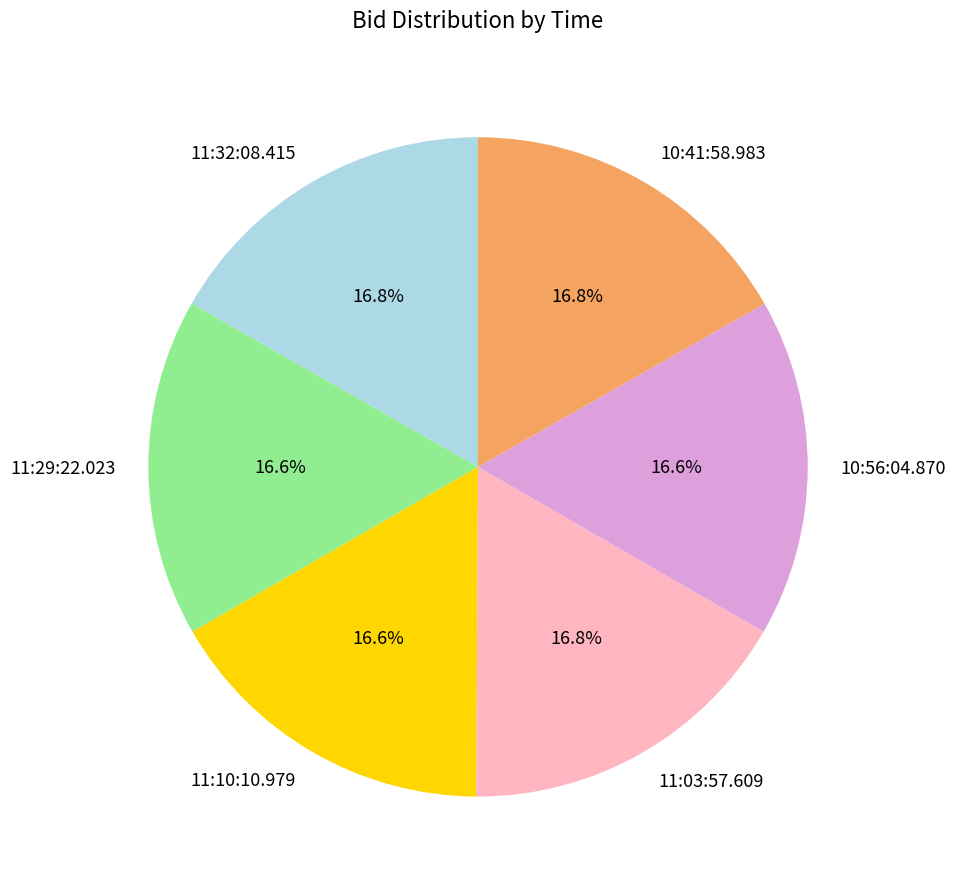

To the nearest percent, what percentage of the pie is 10:41:58.983?

17%